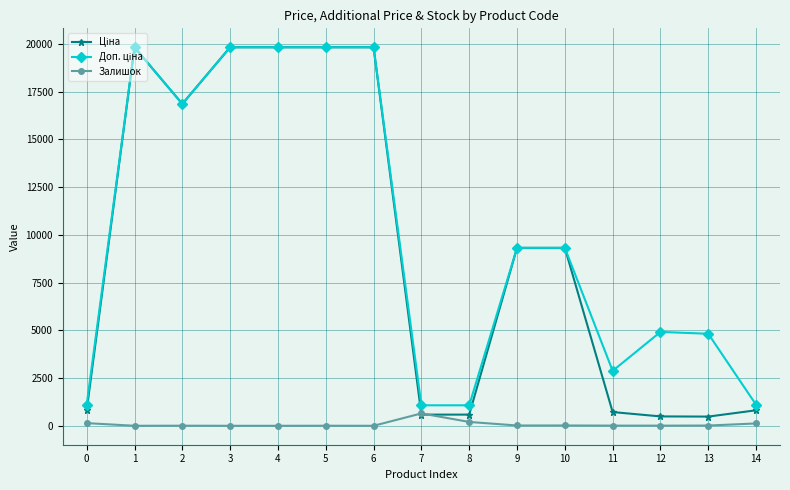

True or false: Залишок has more than 1 points higher than both neighbors.

True